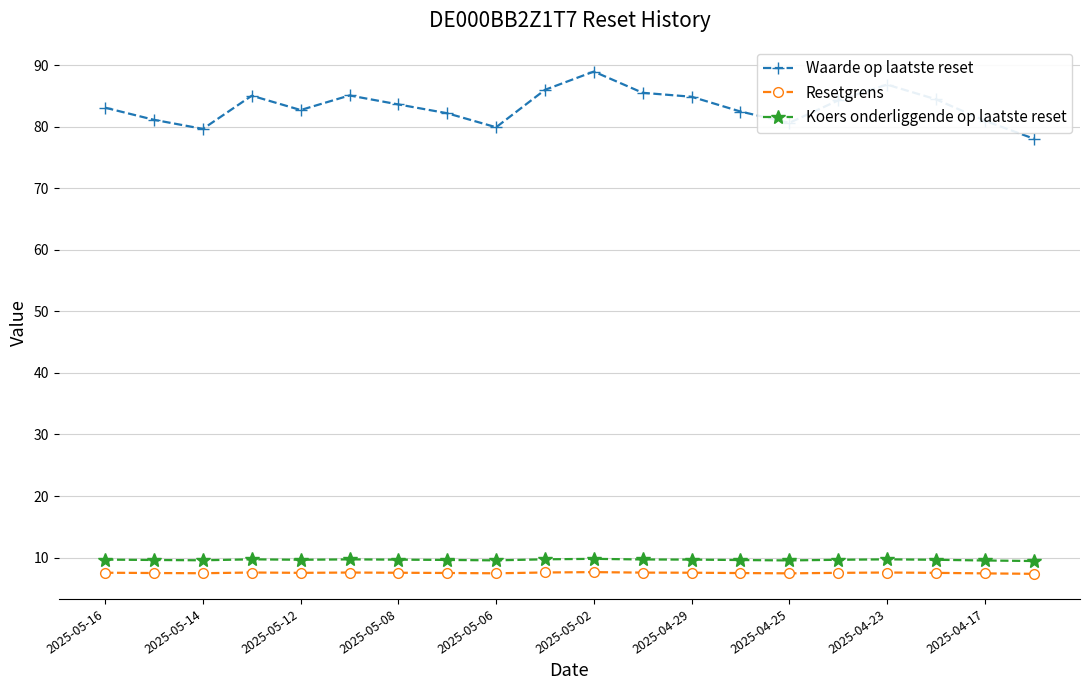

What is the maximum value for Resetgrens?

7.6